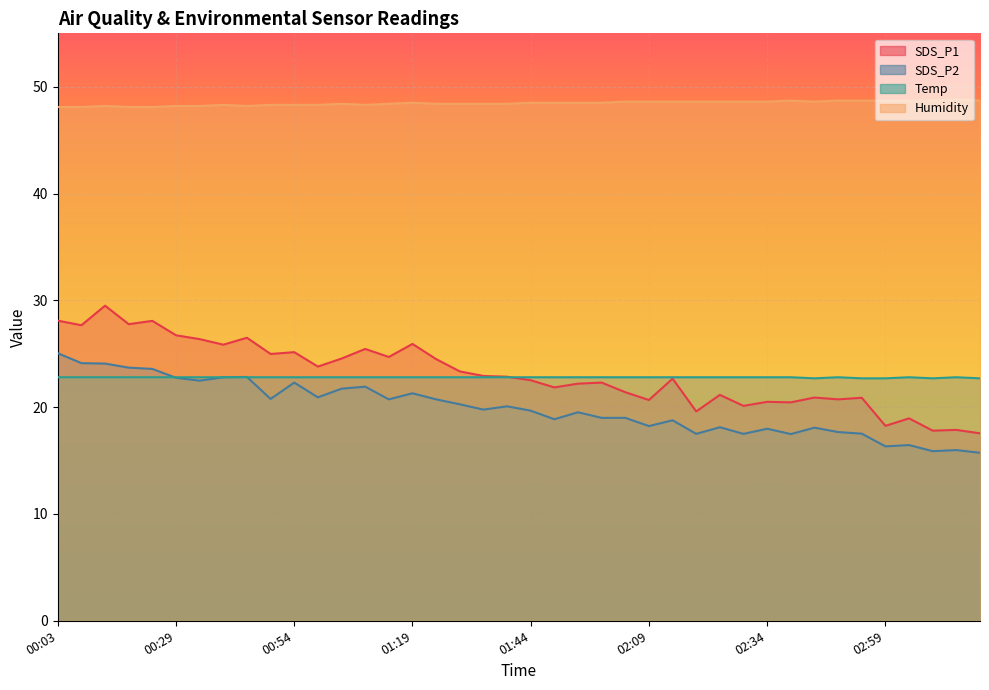

At which label does Humidity reach its minimum?

00:03